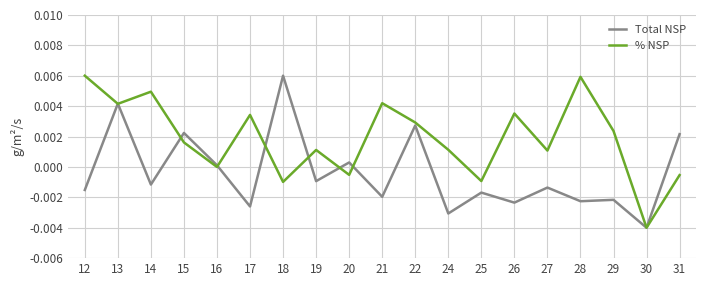

In Total NSP, how many points are higher than both neighbors (excluding endpoints)?

8